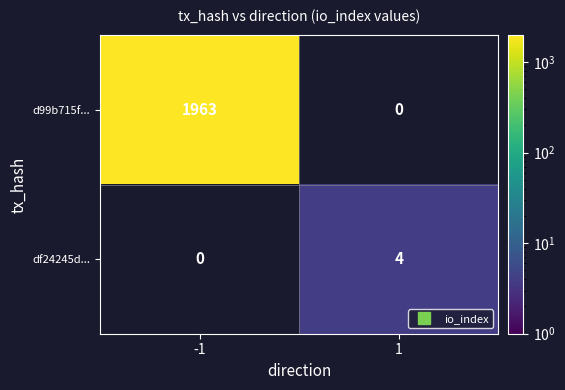

Which label corresponds to the smallest value in the chart?

1